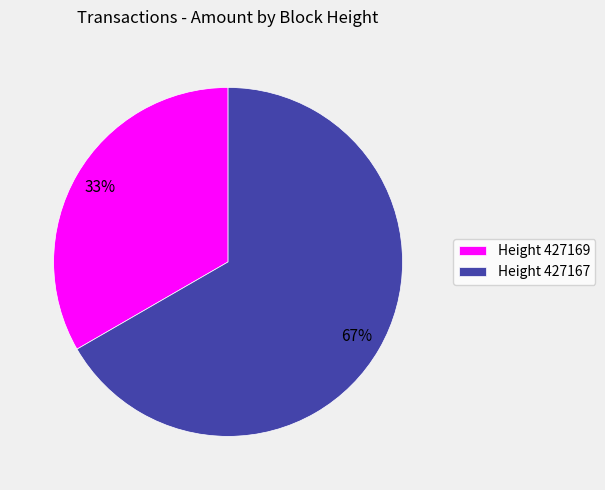

Count the number of slices in the pie.

2